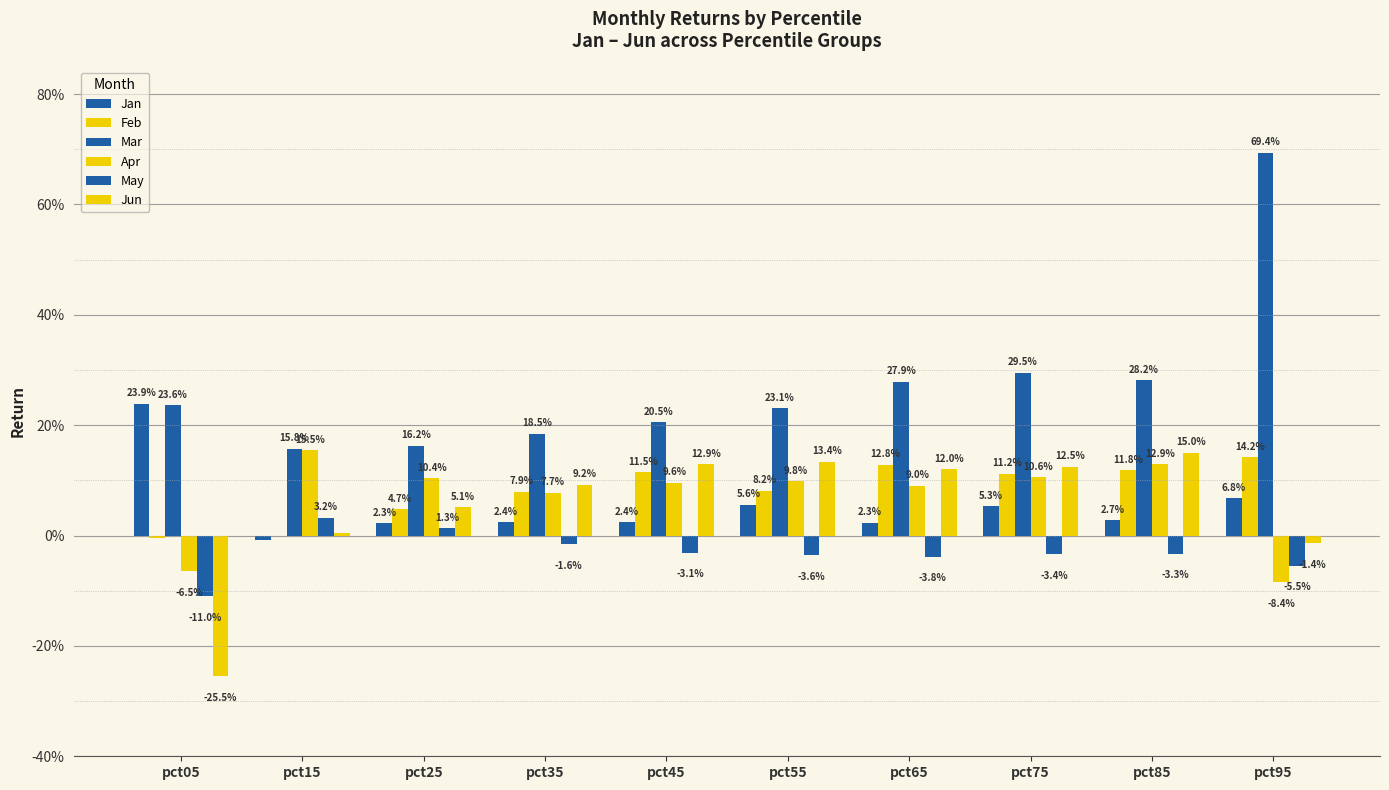

Does the chart contain stacked bars?

No